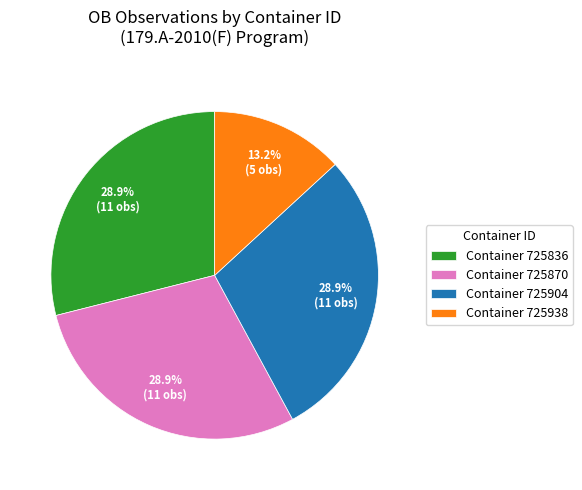

How much of the chart is everything except Container 725836?

71.1%